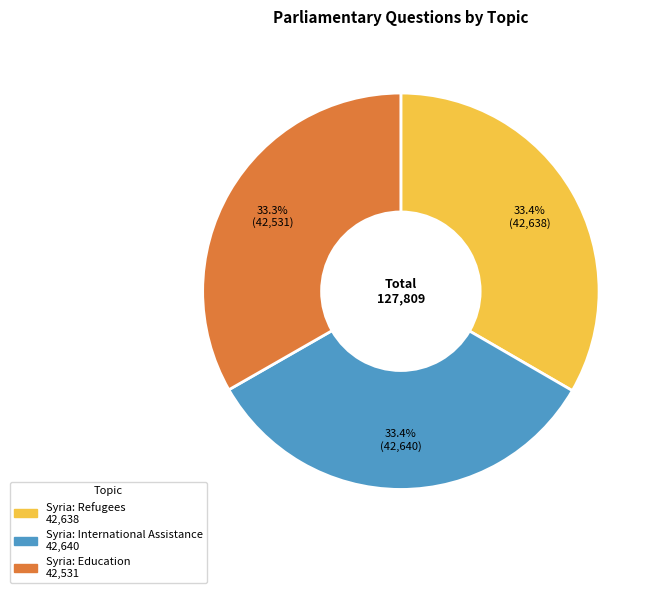

What percentage is the Syria: Education slice, to the nearest percent?

33%